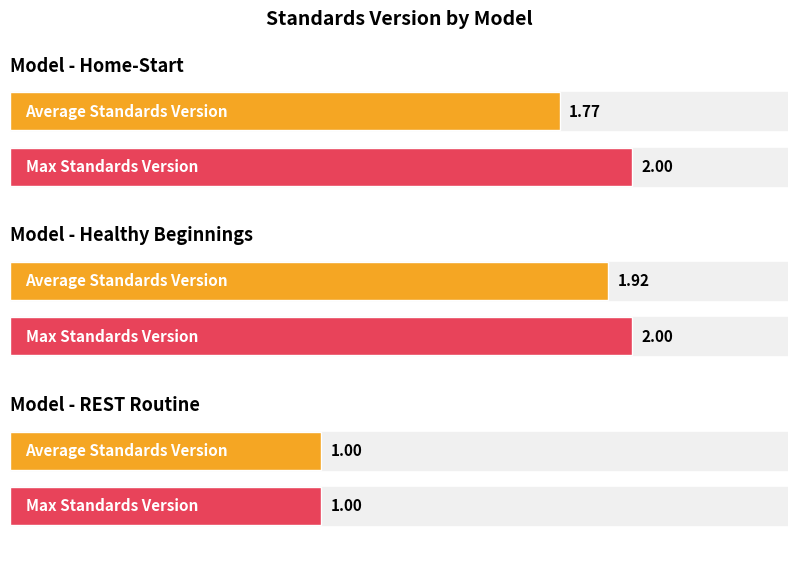

Which has a higher value, Home-Start or REST Routine?

Home-Start